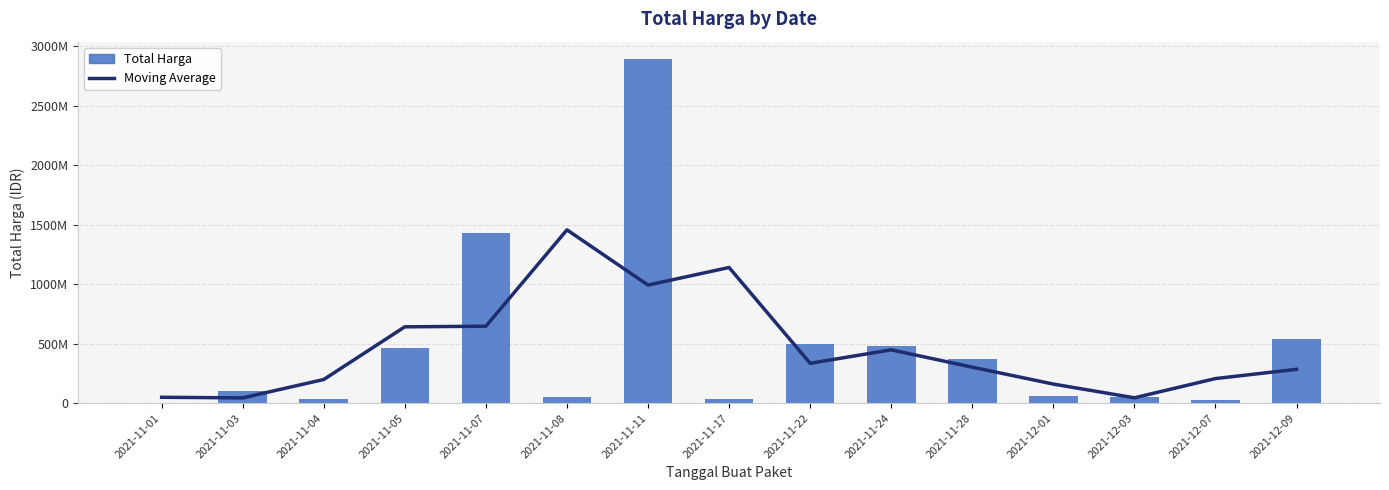

Reading left to right, what are all the values shown in this chart?

Moving Average: 2021-11-01=49553085.0	2021-11-03=44368723.3	2021-11-04=198924890.0	2021-11-05=641290000.0	2021-11-07=646533346.7	2021-11-08=1455906646.7	2021-11-11=992048013.3	2021-11-17=1139804666.7	2021-11-22=334964000.0	2021-11-24=448001333.3	2021-11-28=302385600.0	2021-12-01=160385933.3	2021-12-03=45055266.7	2021-12-07=206694666.7	2021-12-09=284241500.0
Total Harga: 2021-11-01=333600.0	2021-11-03=98772570.0	2021-11-04=34000000.0	2021-11-05=464002100.0	2021-11-07=1425867900.0	2021-11-08=49730040.0	2021-11-11=2892122000.0	2021-11-17=34292000.0	2021-11-22=493000000.0	2021-11-24=477600000.0	2021-11-28=373404000.0	2021-12-01=56152800.0	2021-12-03=51601000.0	2021-12-07=27412000.0	2021-12-09=541071000.0